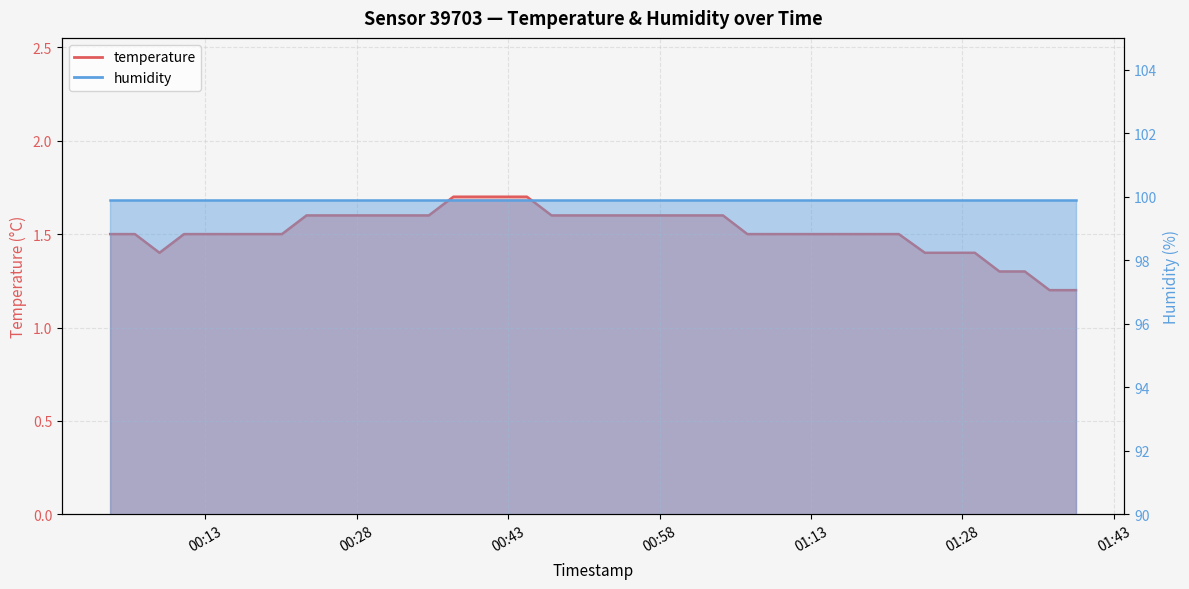

Is it true that the value at 2022-11-20T00:18:10 is 2.1?

False